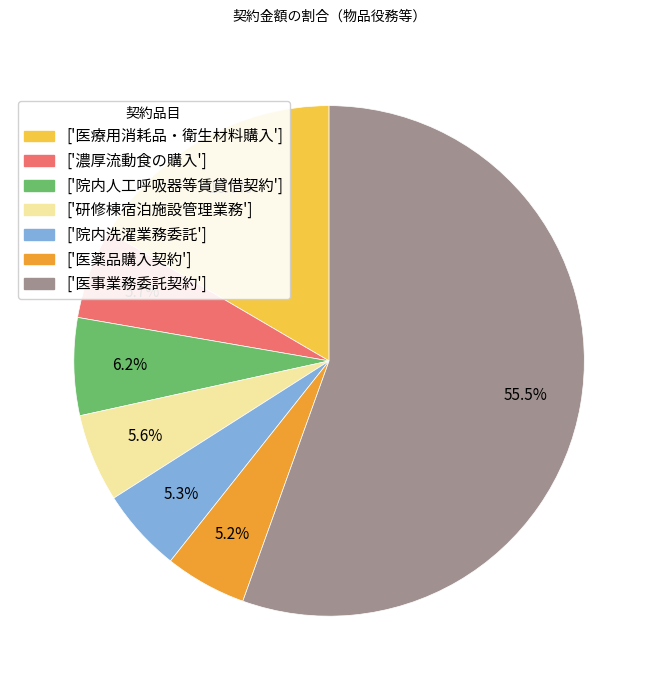

Is there a majority slice in this chart?

Yes